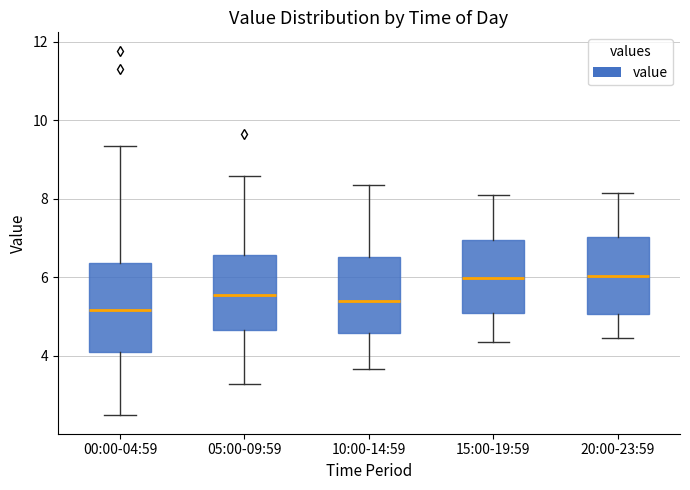

Reading left to right, transcribe this box plot: for each box, give where its median line is, the range the box spans, and where its two whiskers end, as read against the y-axis. The values are not printed on the chart, so give them approximately, as read against the axis.

00:00-04:59: median 5.2, box 4.0 to 6.4, whiskers 2.4 to 9.4
05:00-09:59: median 5.6, box 4.6 to 6.6, whiskers 3.2 to 8.6
10:00-14:59: median 5.4, box 4.6 to 6.6, whiskers 3.6 to 8.4
15:00-19:59: median 6.0, box 5.0 to 7.0, whiskers 4.4 to 8.2
20:00-23:59: median 6.0, box 5.0 to 7.0, whiskers 4.4 to 8.2